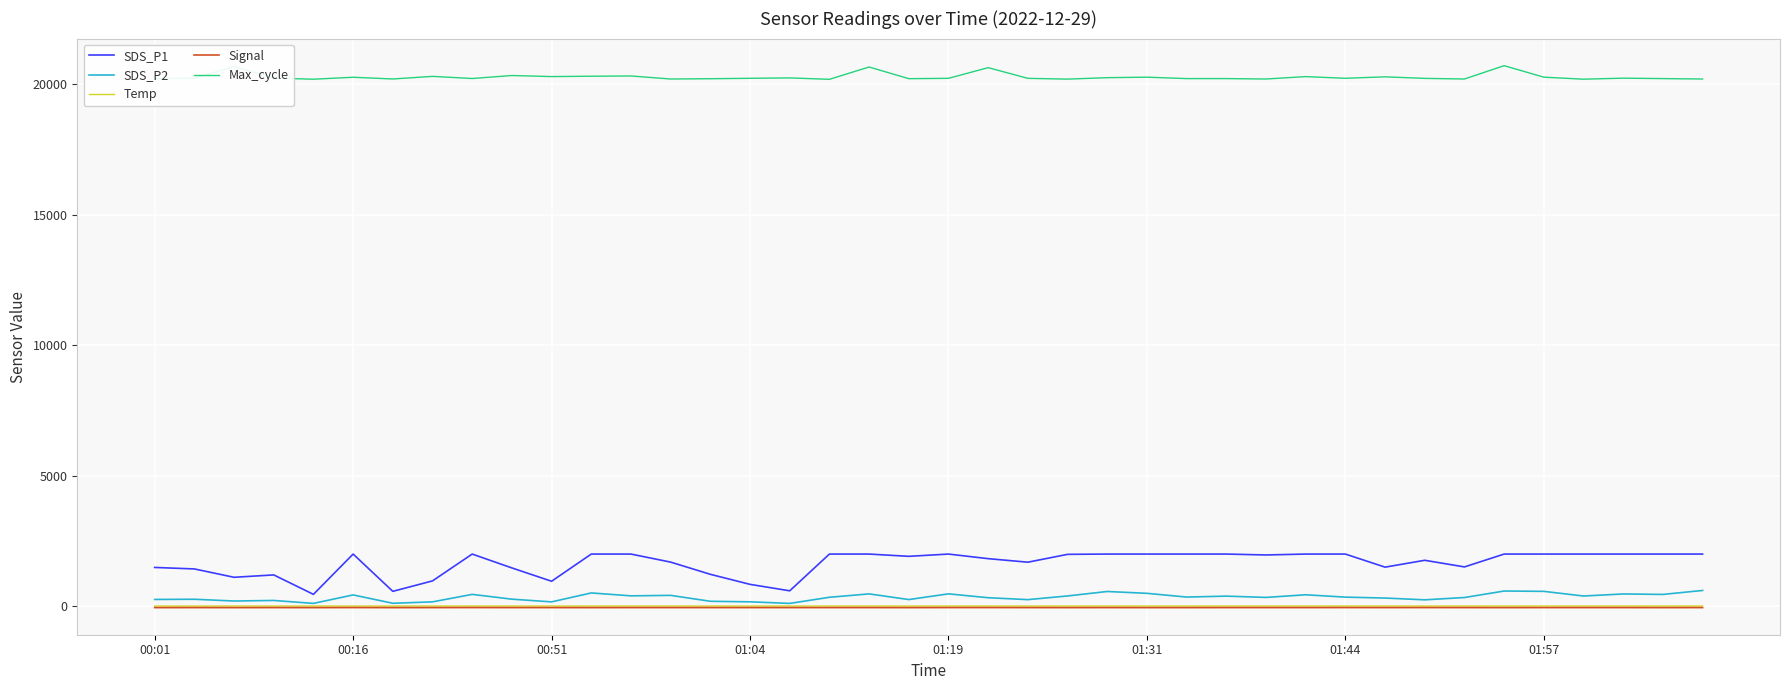

At how many categories does at least one series exceed 7099?

40